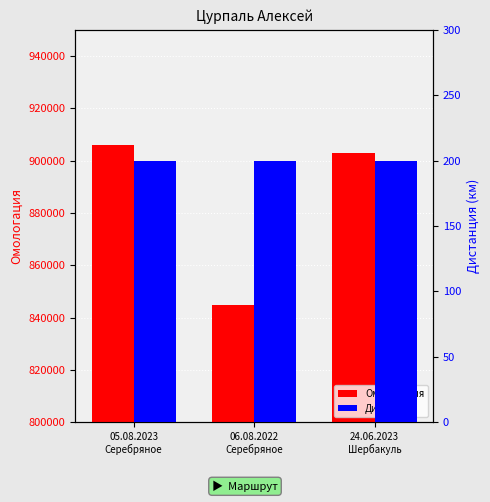

What is the approximate value of Дистанция at 05.08.2023
Серебряное?

200